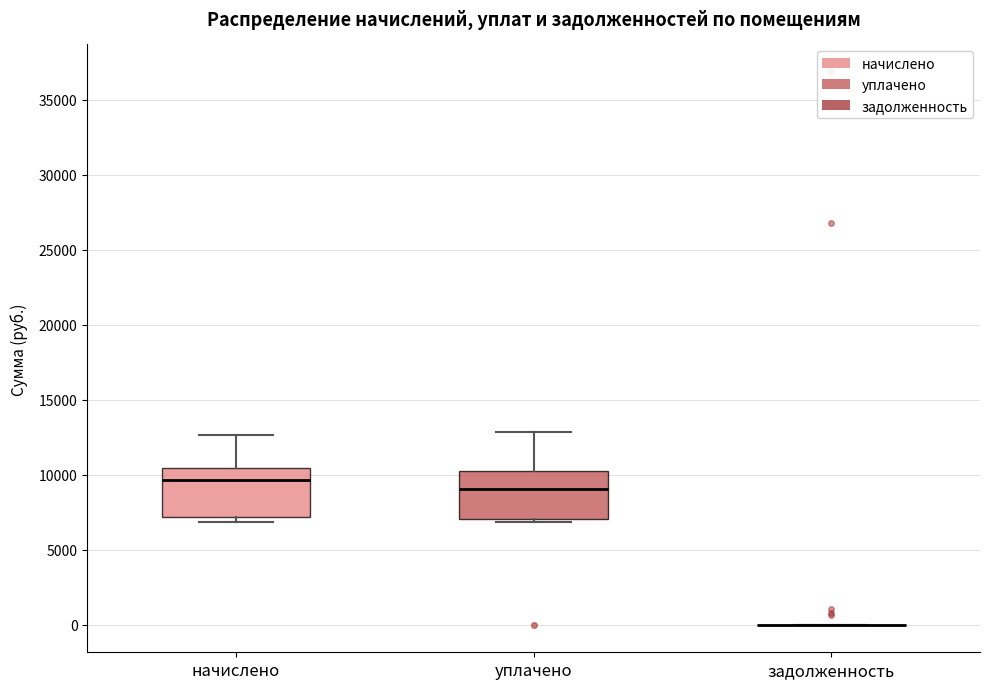

Reading left to right, read every box against the y-axis: the position of its median line, the range the box covers, and the ends of its whiskers. The values are not printed on the chart, so give them approximately, as read against the axis.

начислено: median 9500, box 7000 to 10500, whiskers 7000 (just below the box's lower edge) to 12500
уплачено: median 9000, box 7000 to 10500, whiskers 7000 (just below the box's lower edge) to 13000
задолженность: box collapsed to a line at 0, whiskers 0 to 0